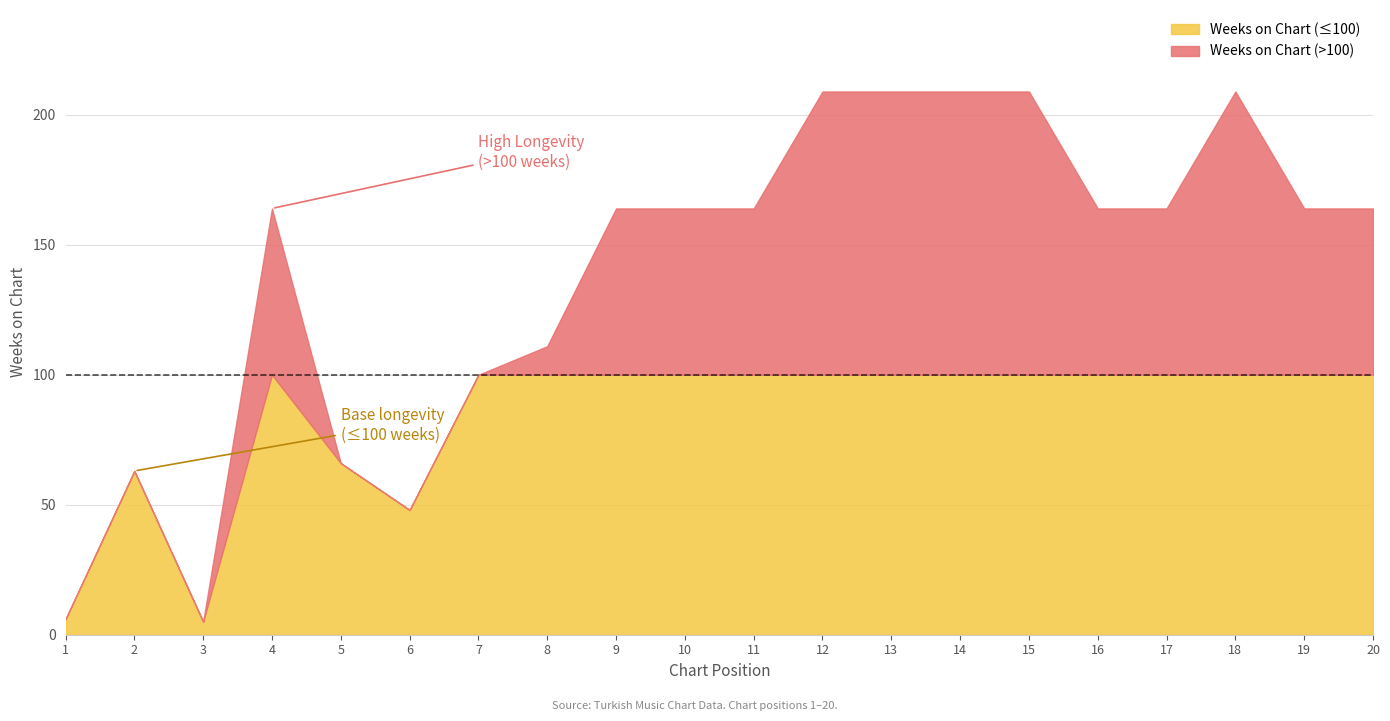

True or false: Weeks on Chart (≤100) has a value of 100 at 19.

True